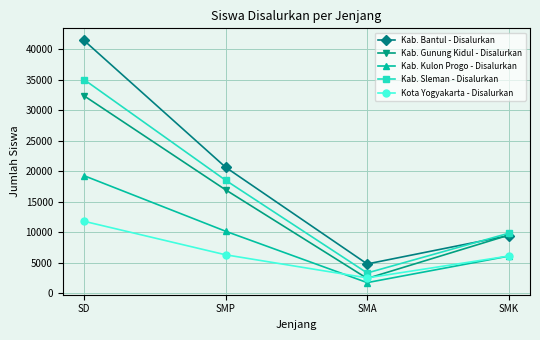

Count the Kab. Gunung Kidul - Disalurkan values in the range 9507 to 32341.

3